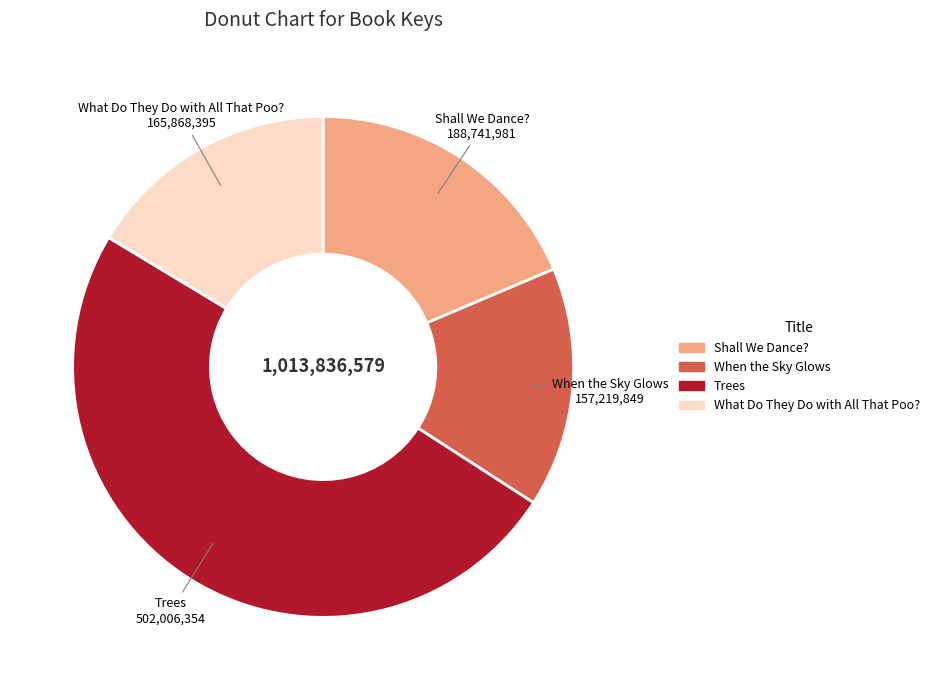

How many segments does this pie chart have?

4